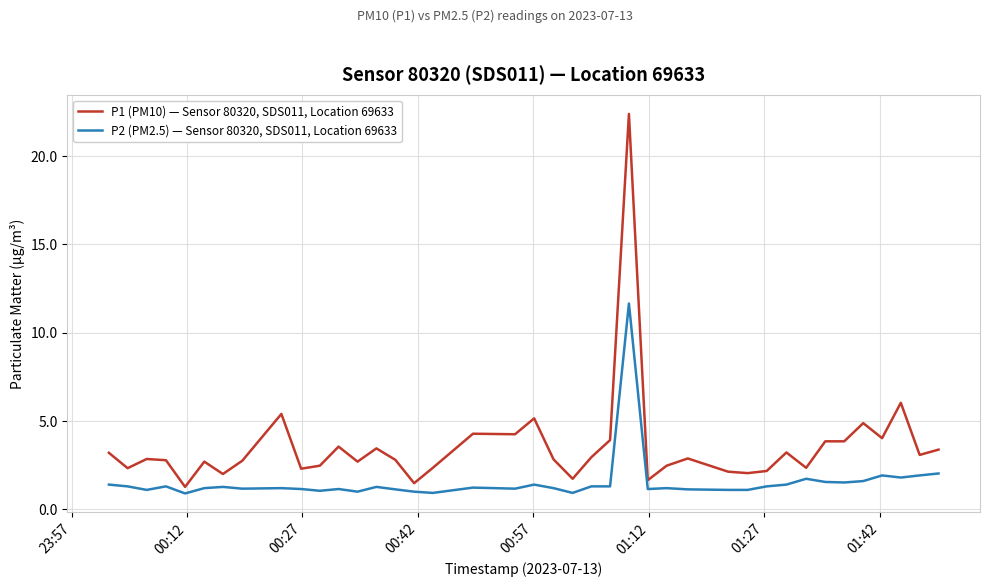

What is the difference between the second highest and minimum values in the P1 (PM10) — Sensor 80320, SDS011, Location 69633 series?

4.8